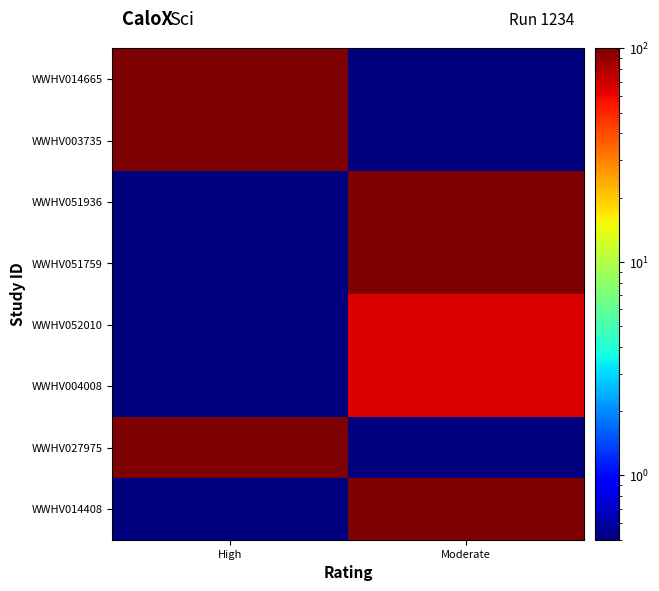

How many data points does each series have?

2